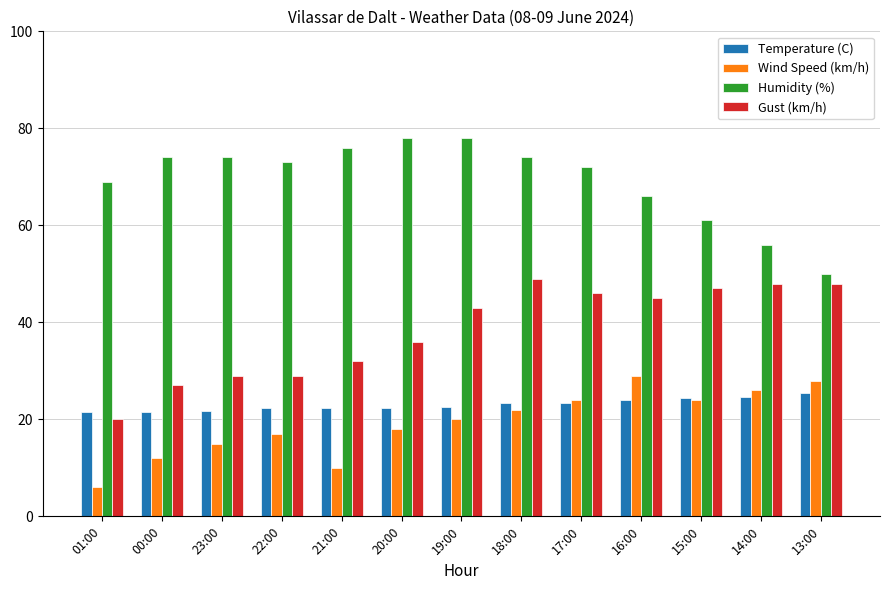

What is the spread (max minus min) of values at 13:00?

24.5